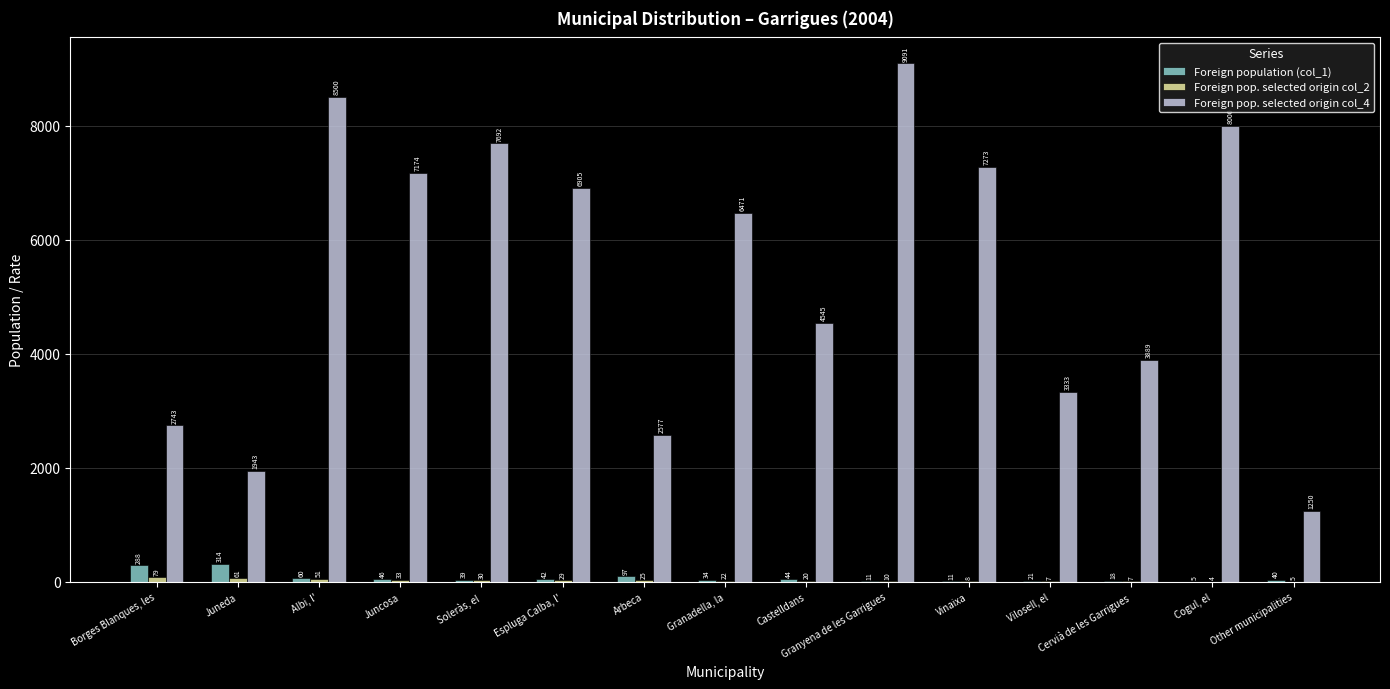

Is the value of Foreign pop. selected origin col_4 at Cervià de les Garrigues greater than the value of Foreign population (col_1) at Soleràs, el?

Yes